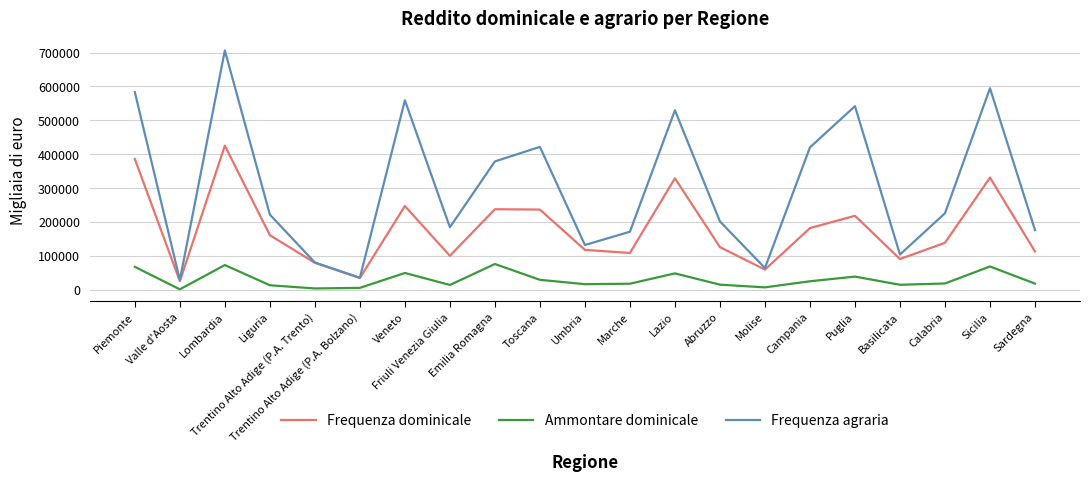

True or false: Frequenza dominicale has more than 1 points higher than both neighbors.

True